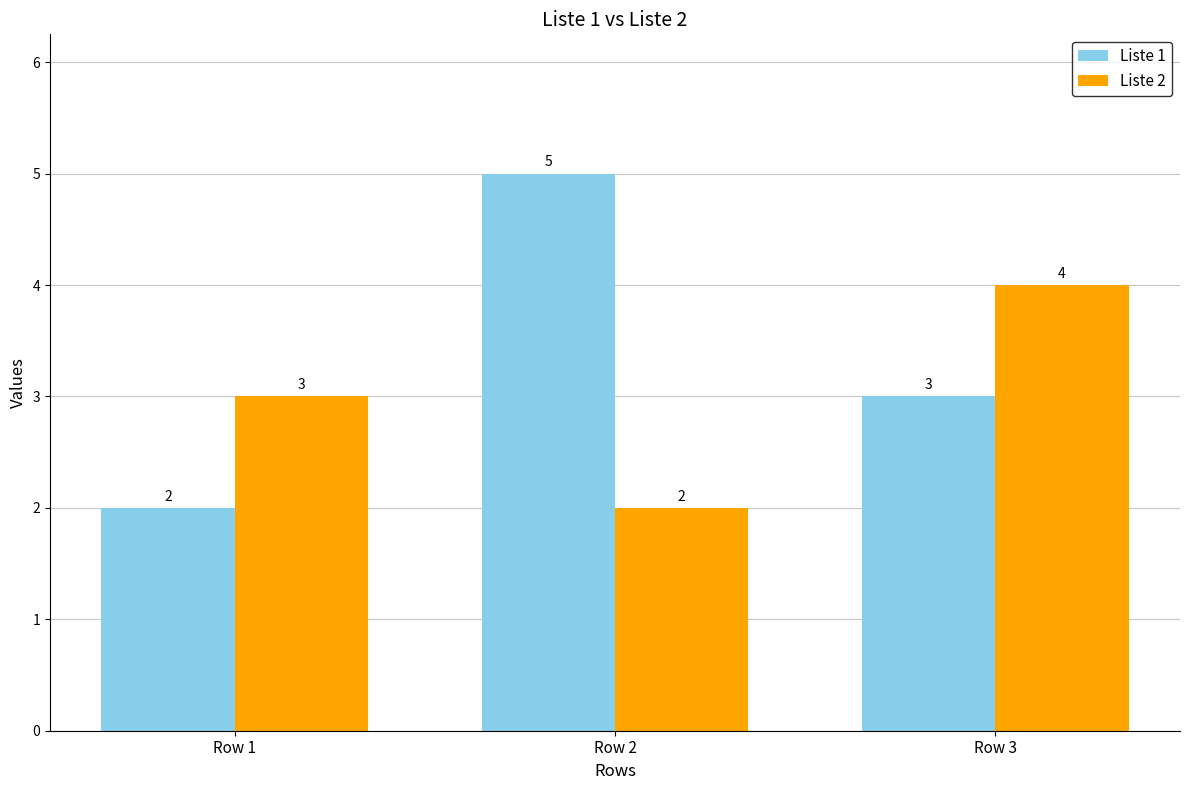

Which series has the widest spread of values?

Liste 1